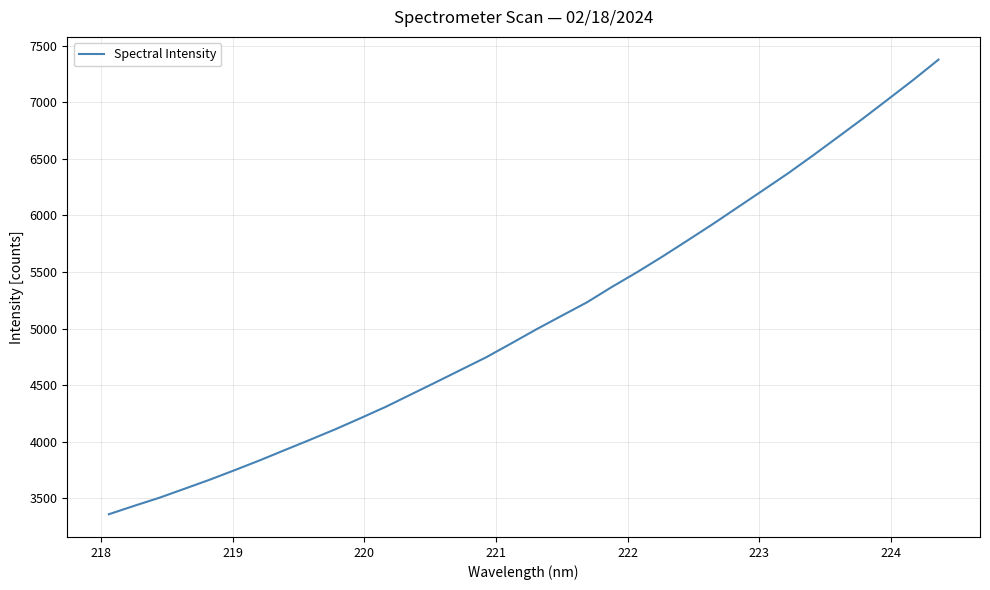

What is the maximum value shown in the chart?

7378.6